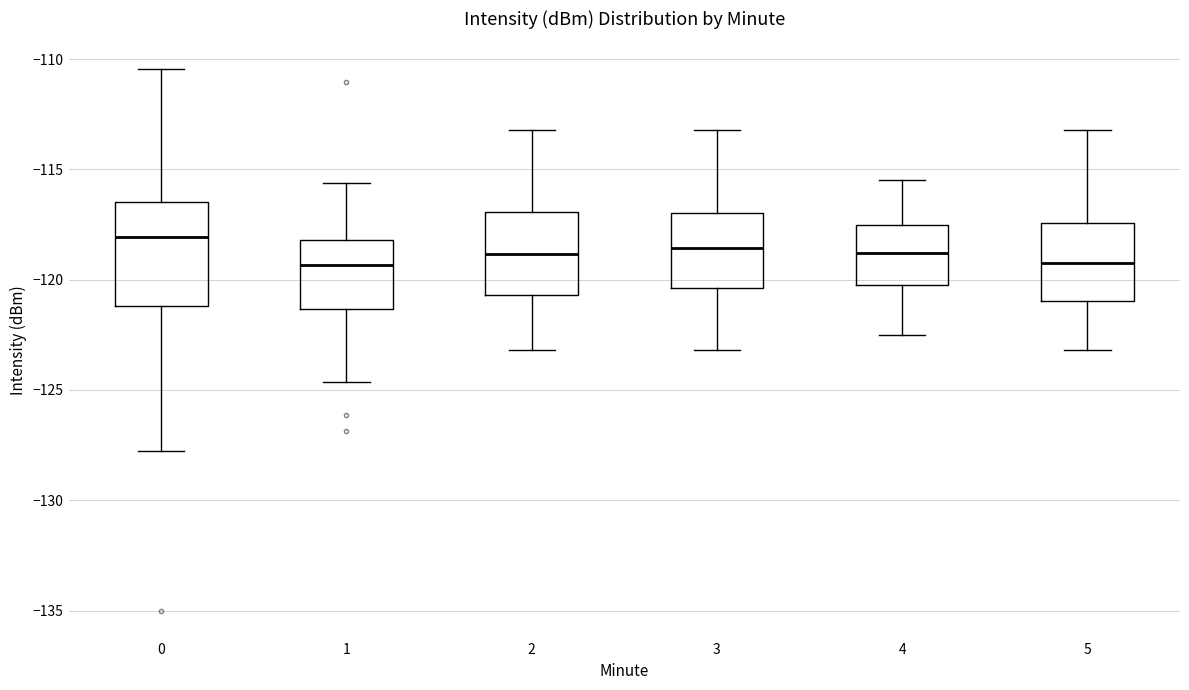

Where does the lower whisker of the box at x = 2 end on the y-axis? The values are not printed on the chart, so give them approximately, as read against the axis.

-123.0